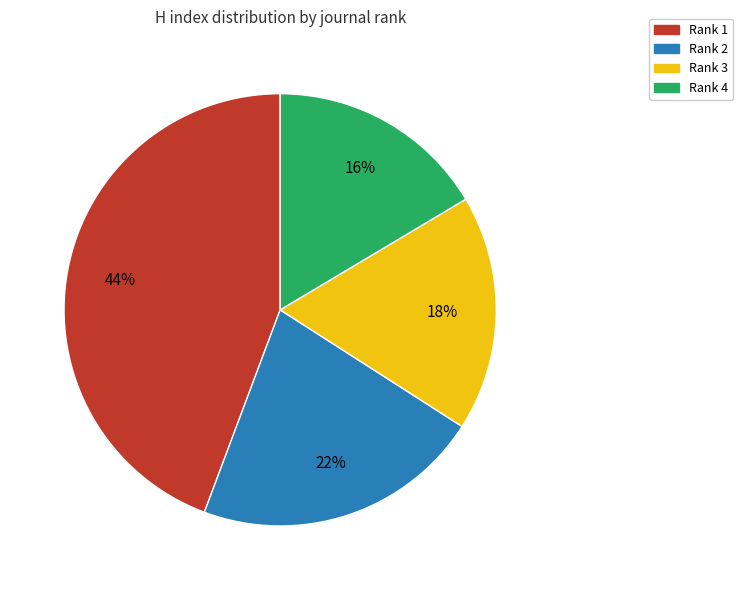

Is Rank 4 the majority of the pie?

No